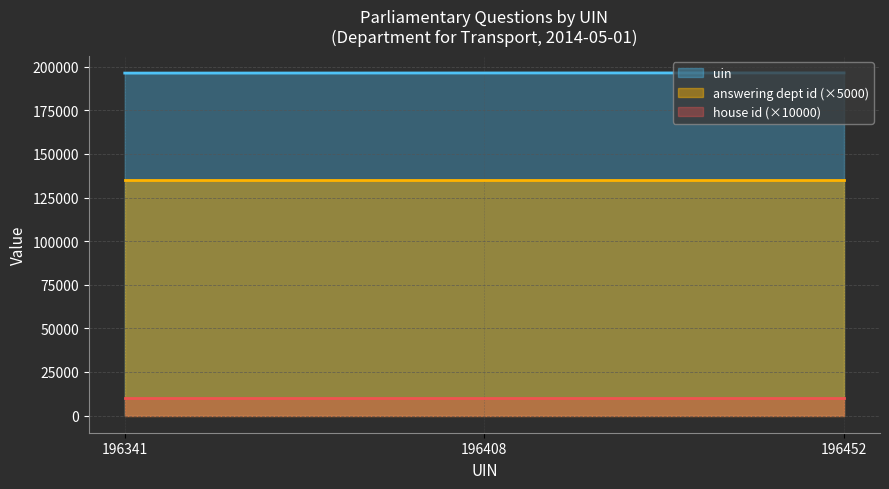

Rank the categories by uin value from lowest to highest.

196341, 196408, 196452